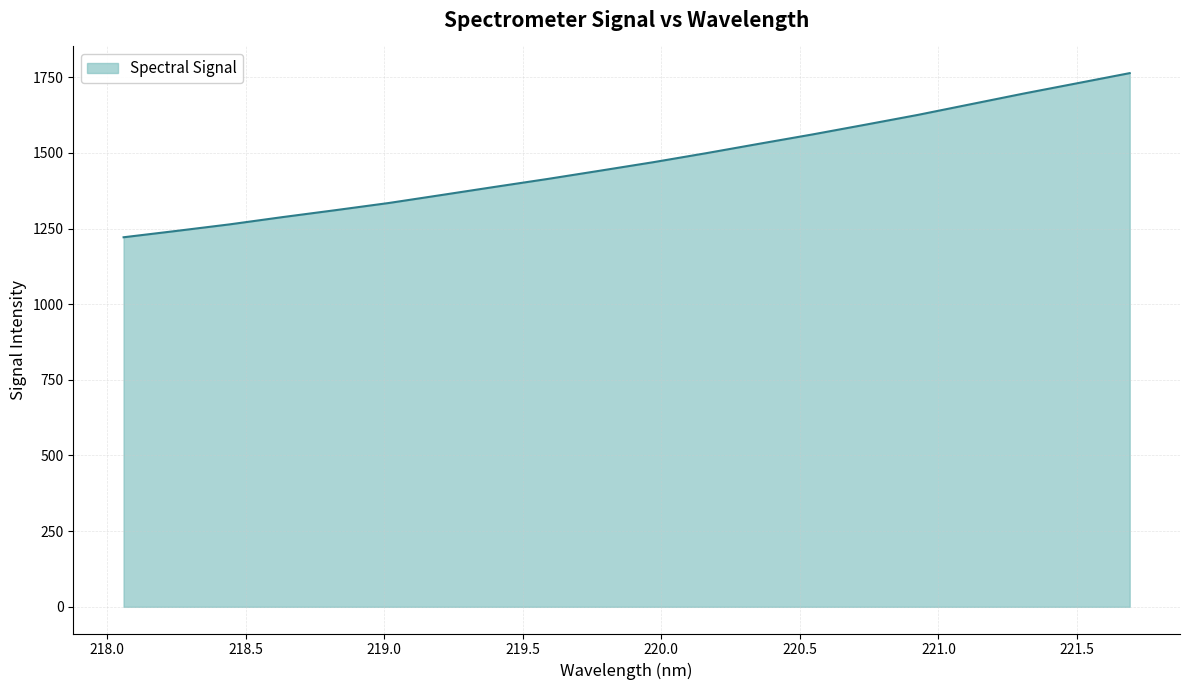

What is the minimum value shown in the chart?

1221.0